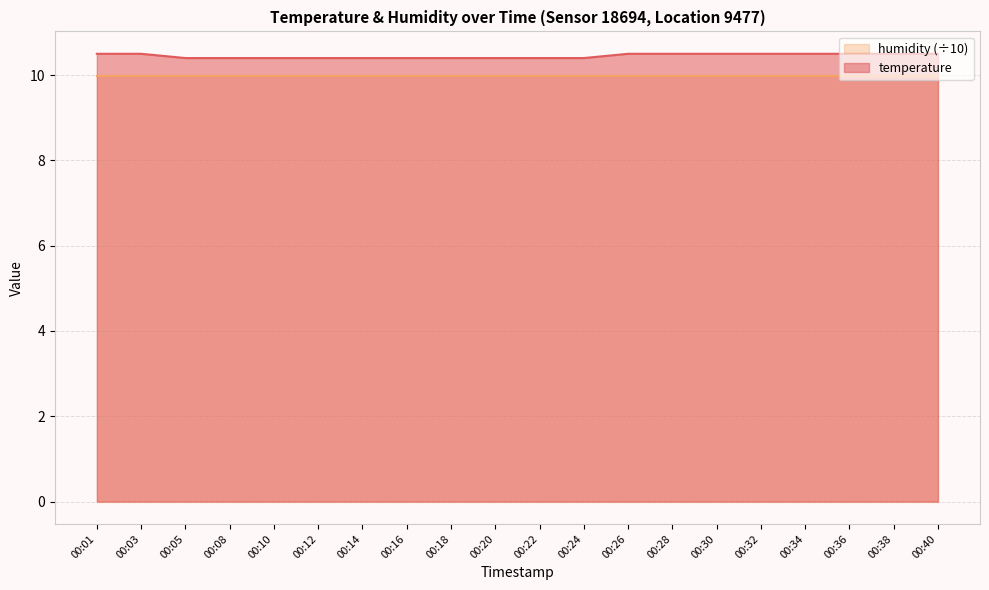

True or false: temperature and humidity (÷10) cross at least once.

False